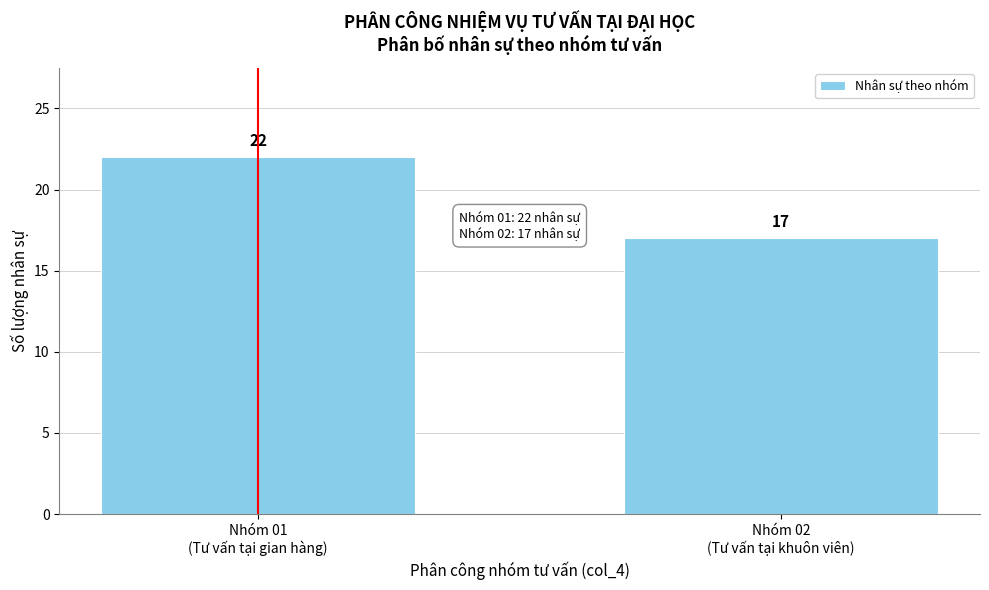

Reading left to right, extract all data points from this chart.

22	17